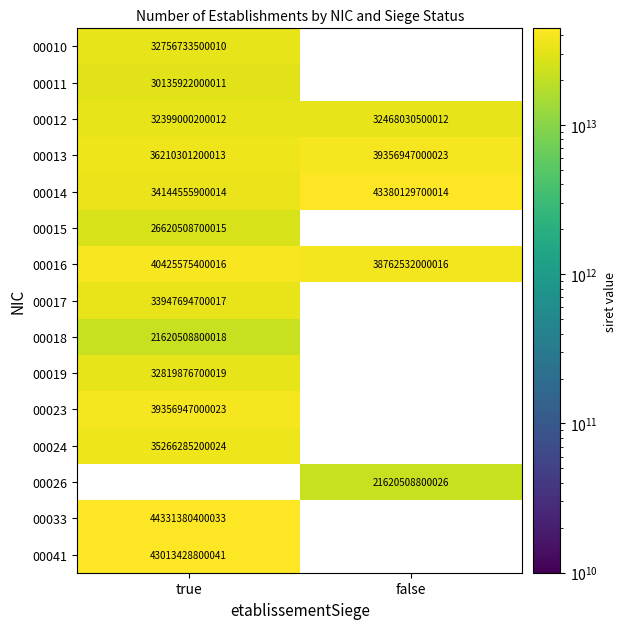

At how many categories does at least one series exceed 43943746959621?

1